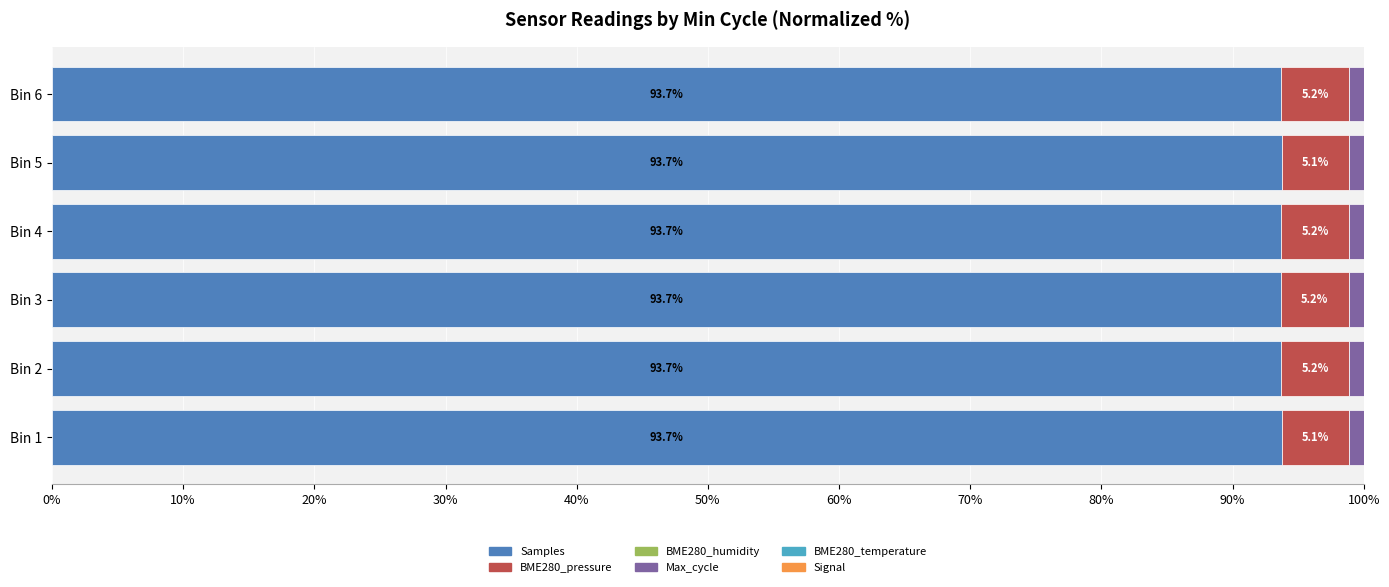

What is the highest value of the Samples series?

93.7